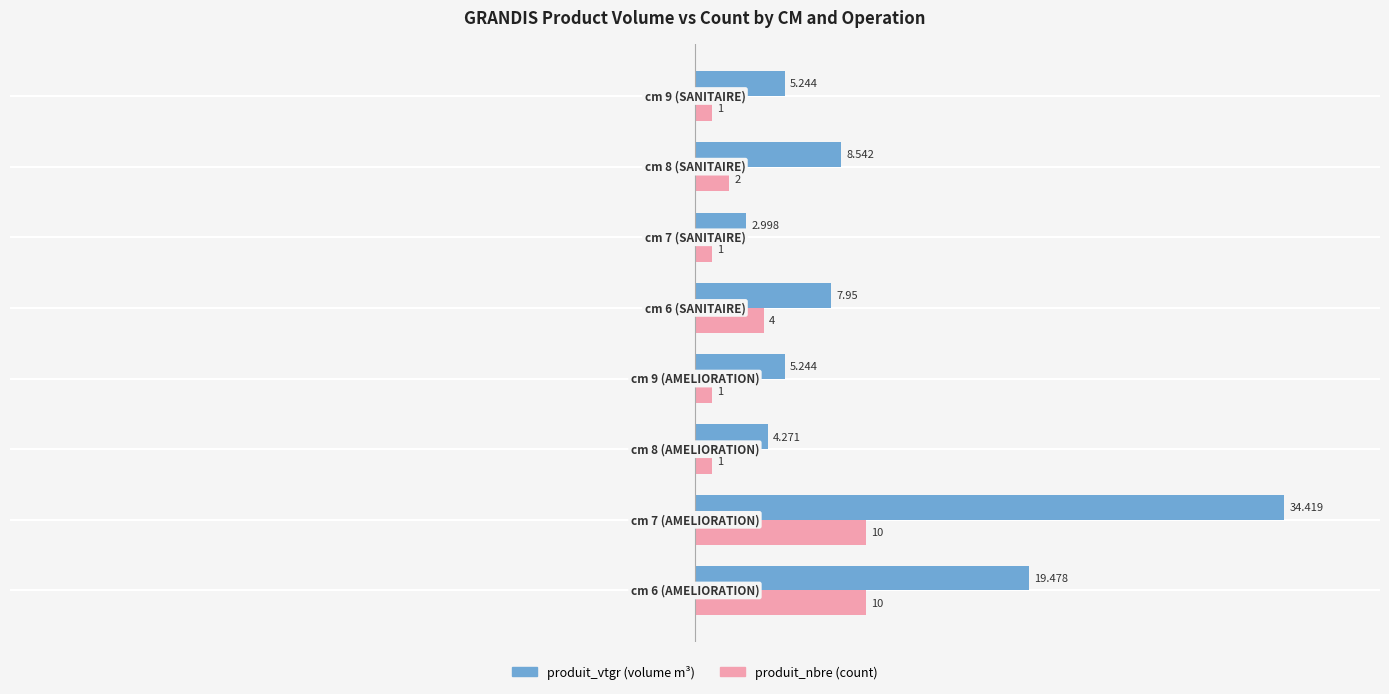

Count the number of data series in this chart.

2